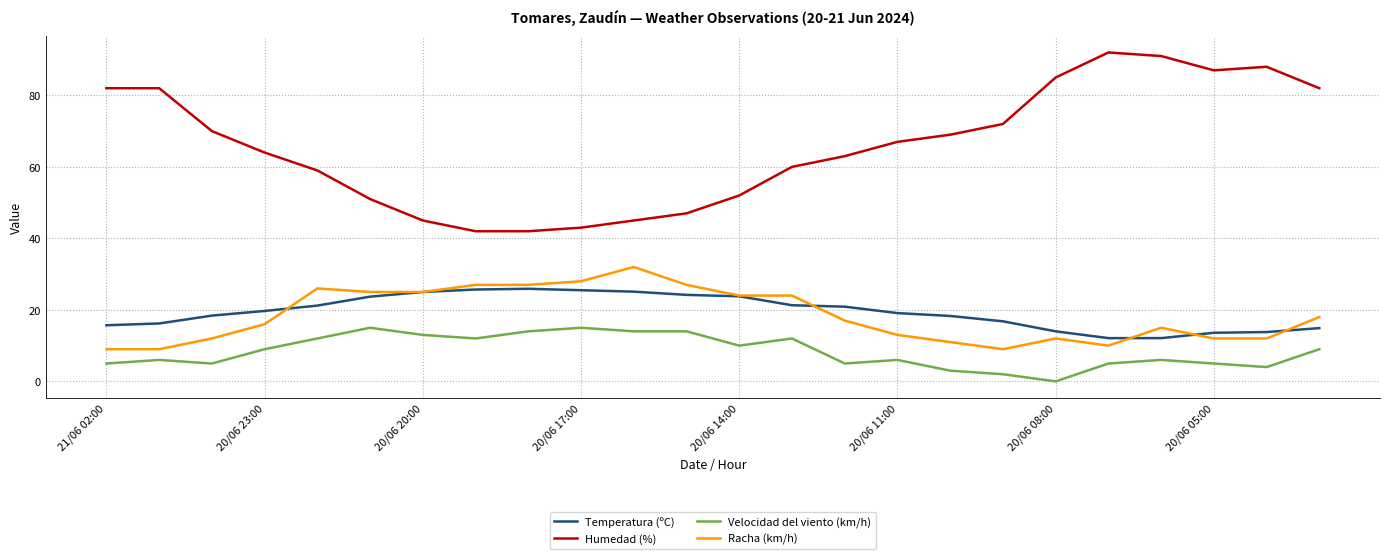

What is the maximum value shown in the chart?

92.0